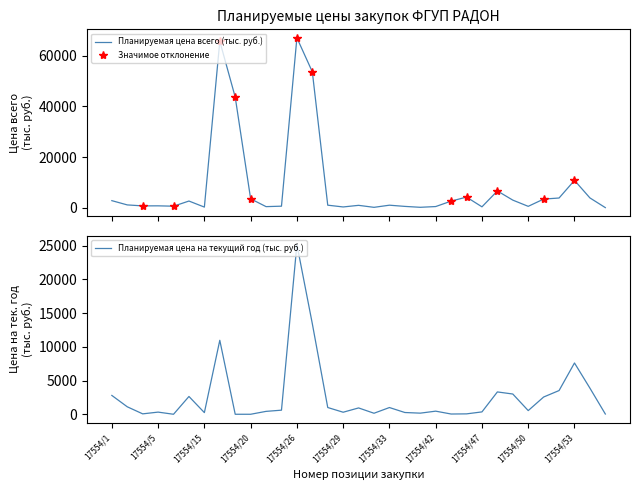

What is the highest value of the Планируемая цена всего (тыс. руб.) series?

67110.0